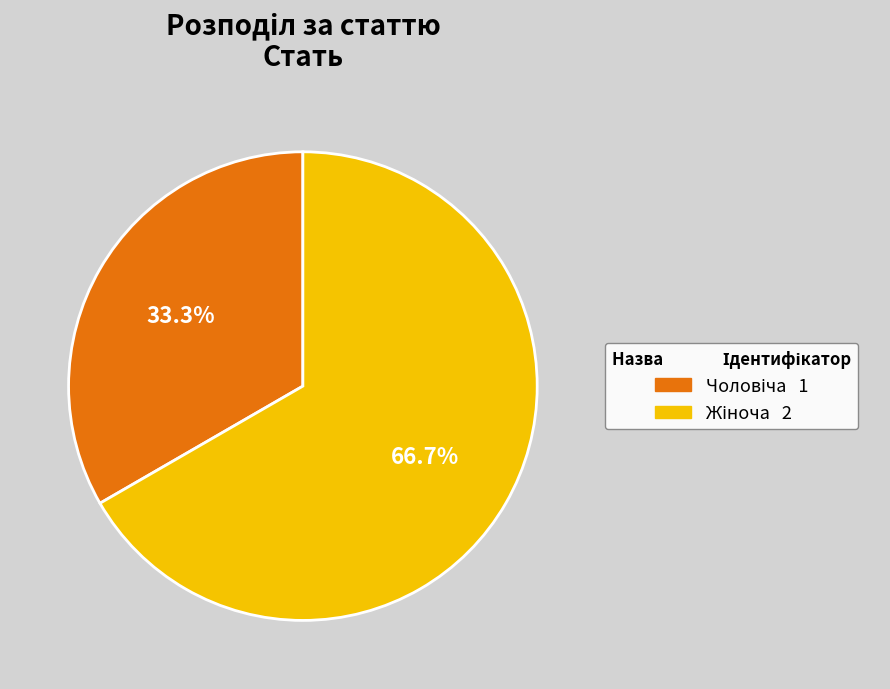

How many slices are in this pie chart?

2